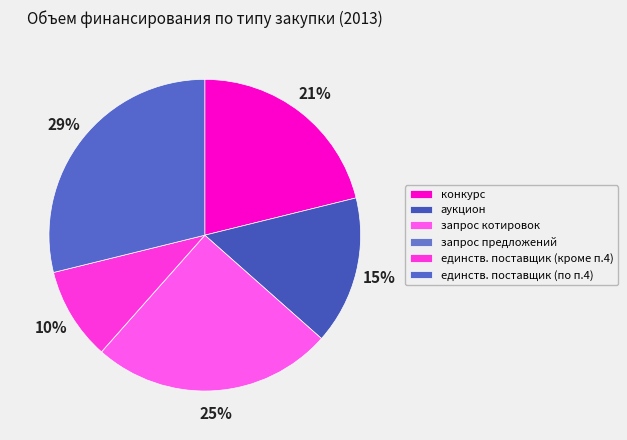

How many slices are in this pie chart?

6